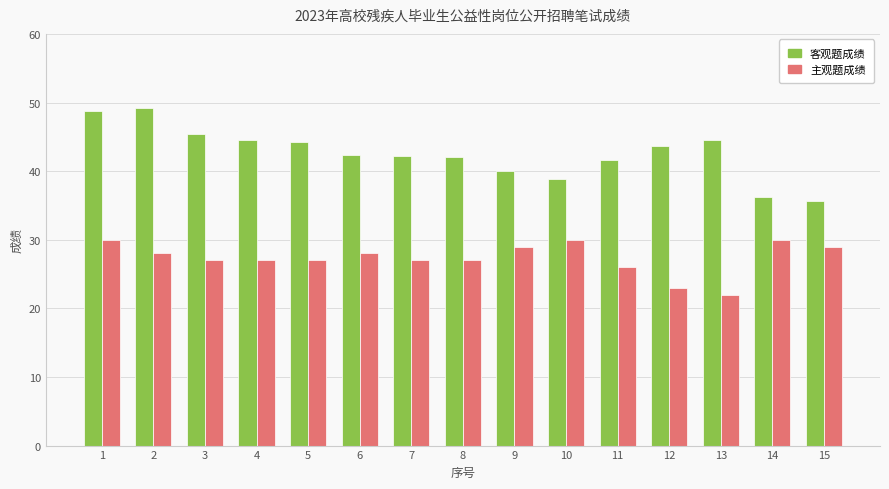

What is the difference between the second highest and minimum values in the 客观题成绩 series?

13.2